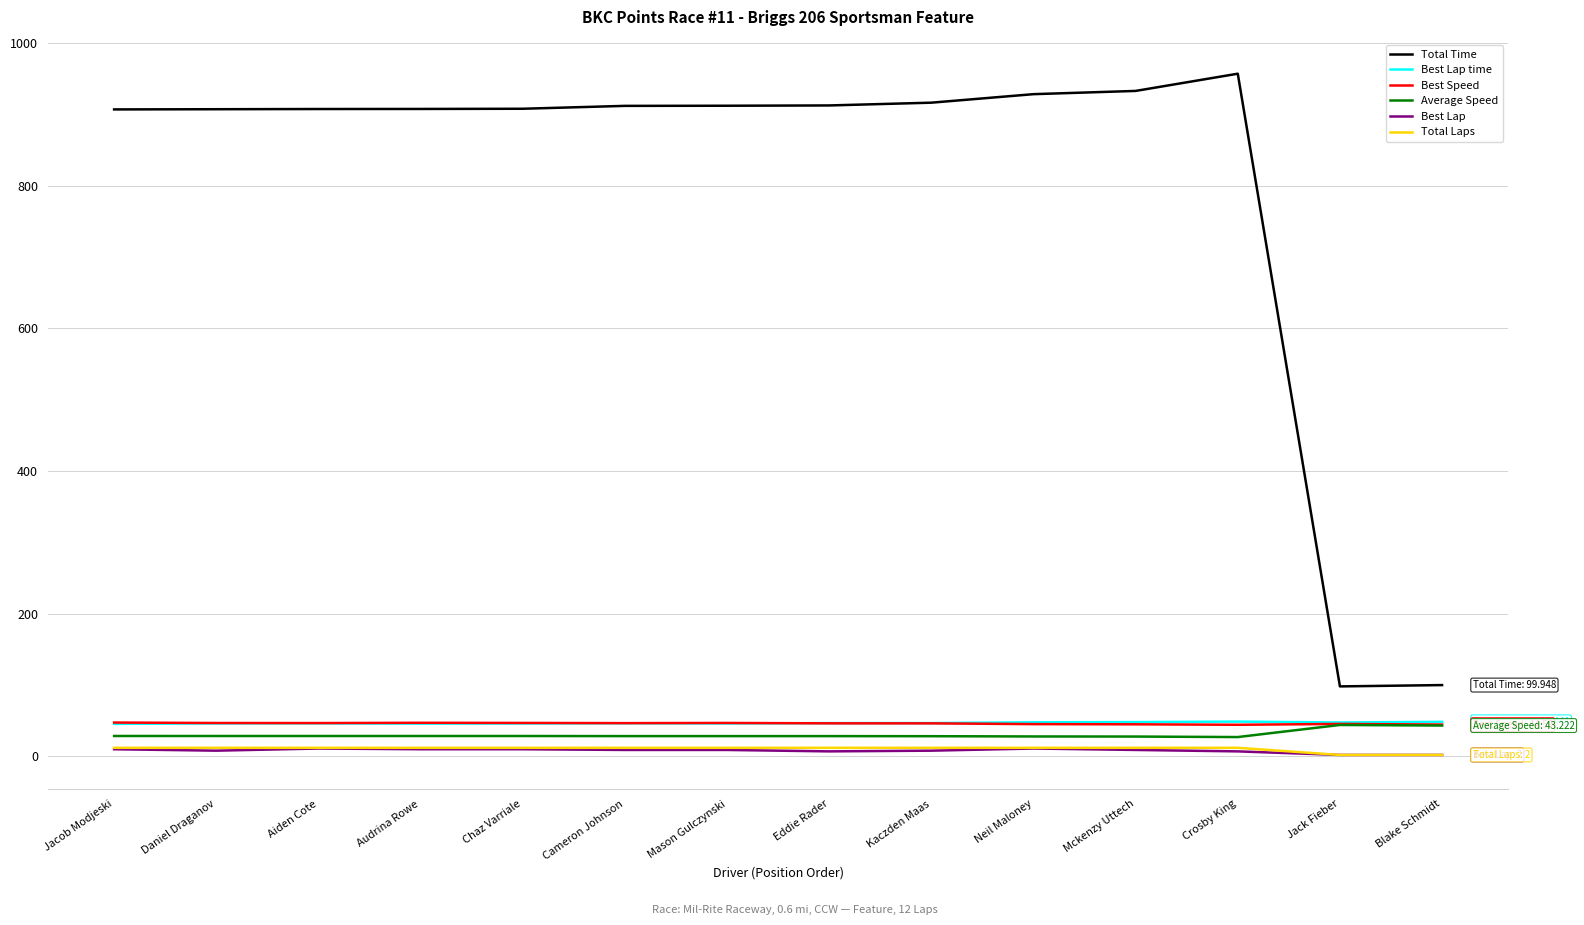

What value does the Total Time series have at Jack Fieber?

98.1